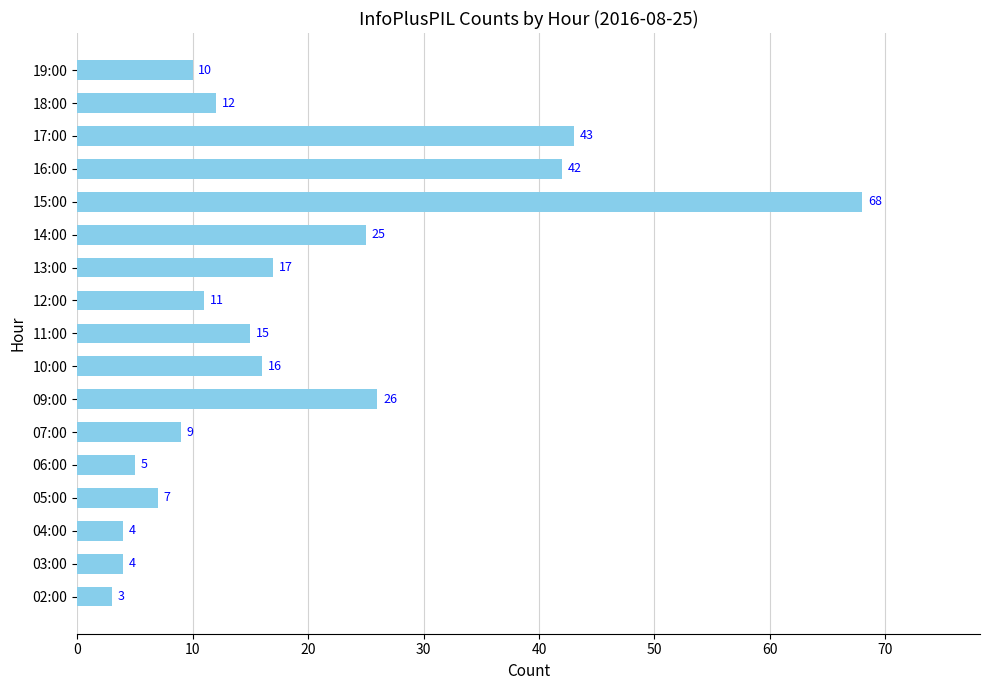

How many bars are there in total?

17